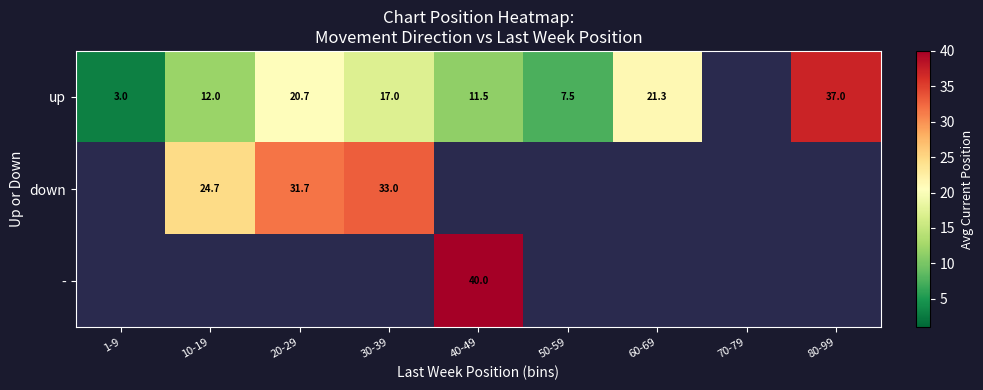

Count the number of data series in this chart.

3